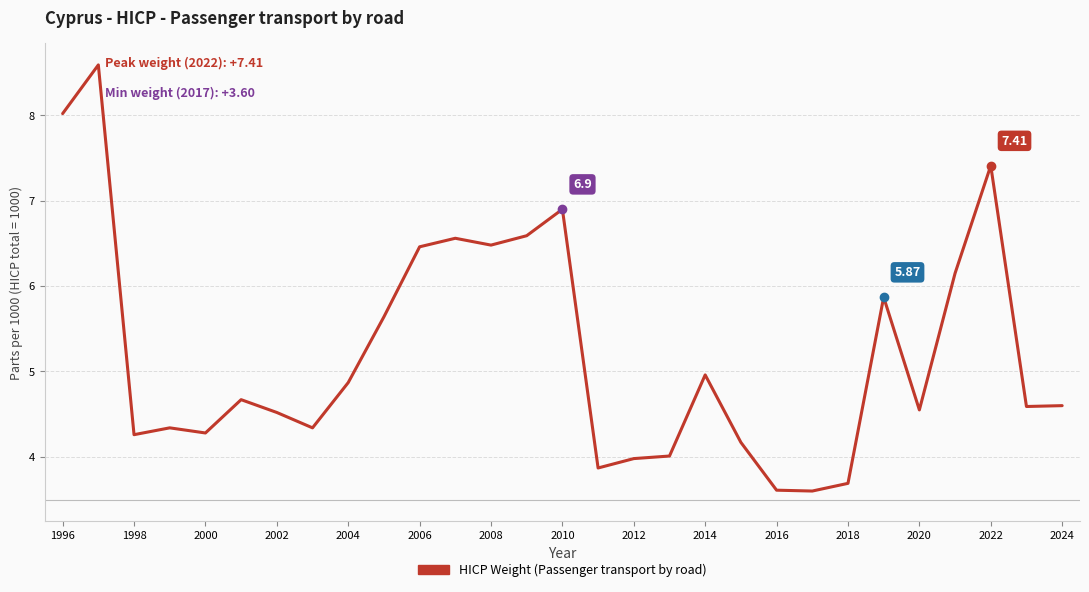

What is the average value?

5.2